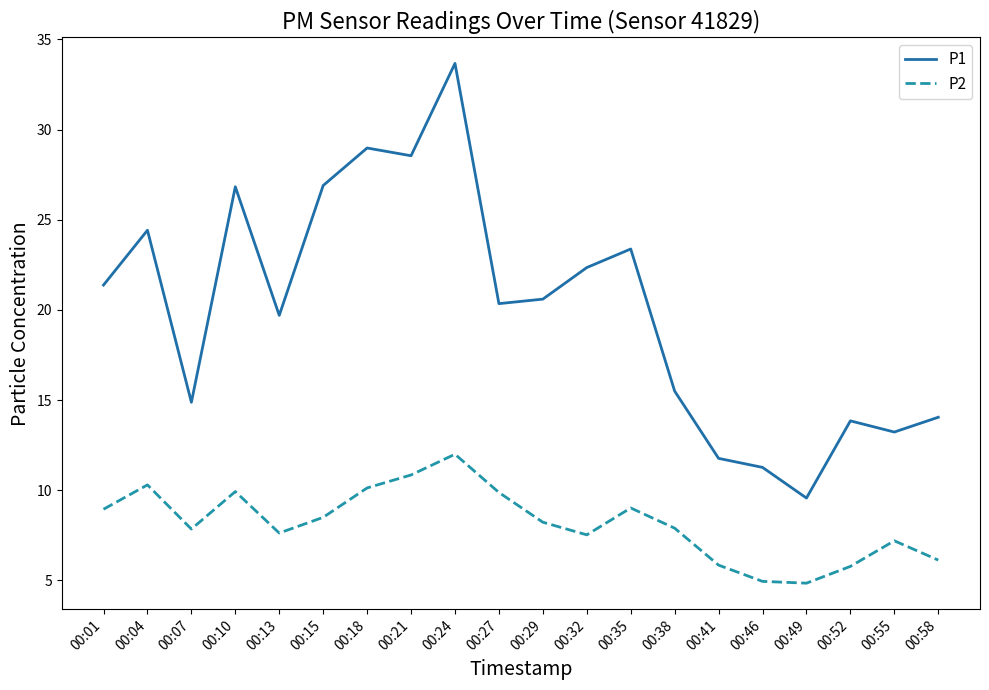

At which category does the chart reach its peak across all series?

00:24